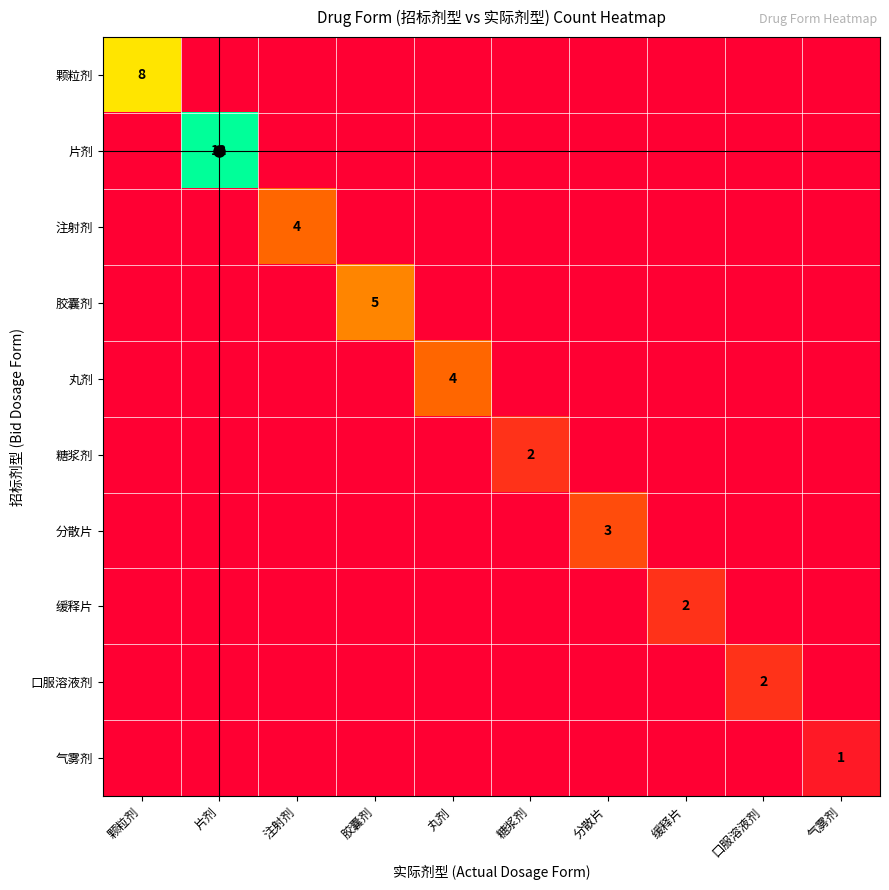

The value of 片剂 at 糖浆剂 is 0. True or false?

True